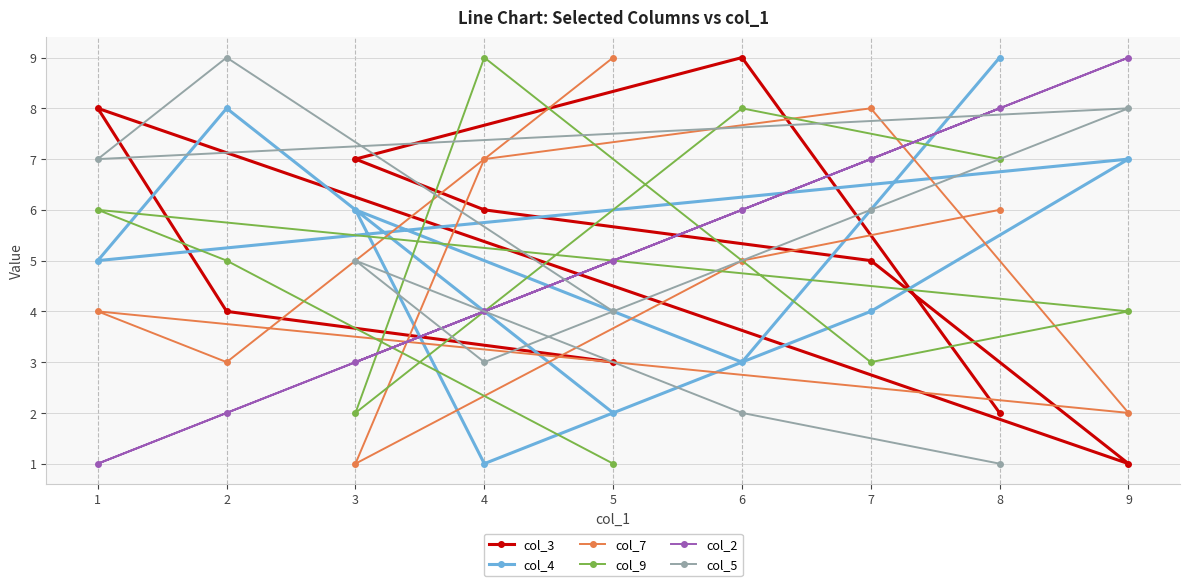

At which category does col_7 reach its first local peak?

1